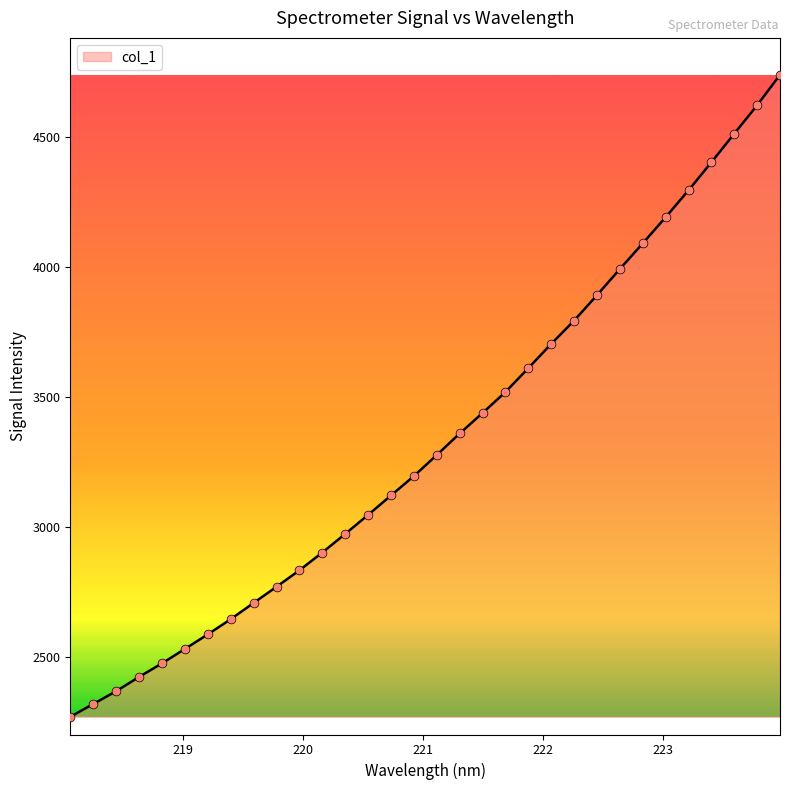

What is the greatest value displayed?

4737.4